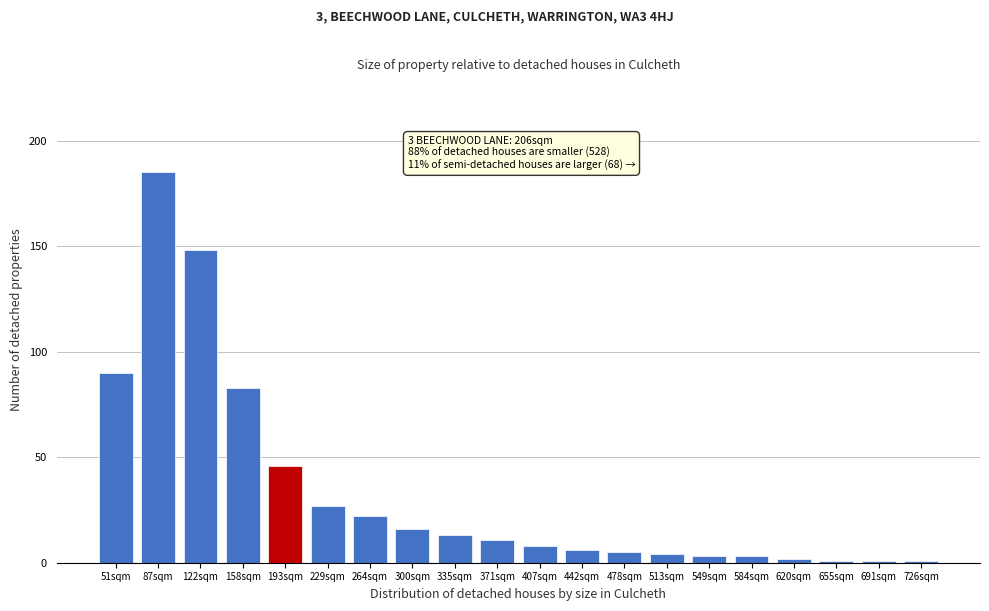

Reading right to left, list all the values displayed in this chart.

1	1	1	2	3	3	4	5	6	8	11	13	16	22	27	46	83	148	185	90